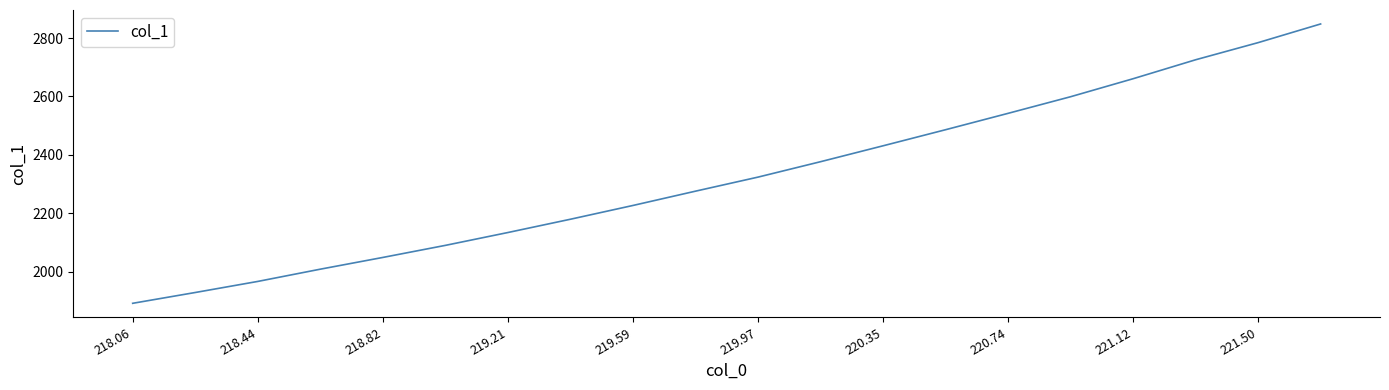

What is the average value?

2326.6